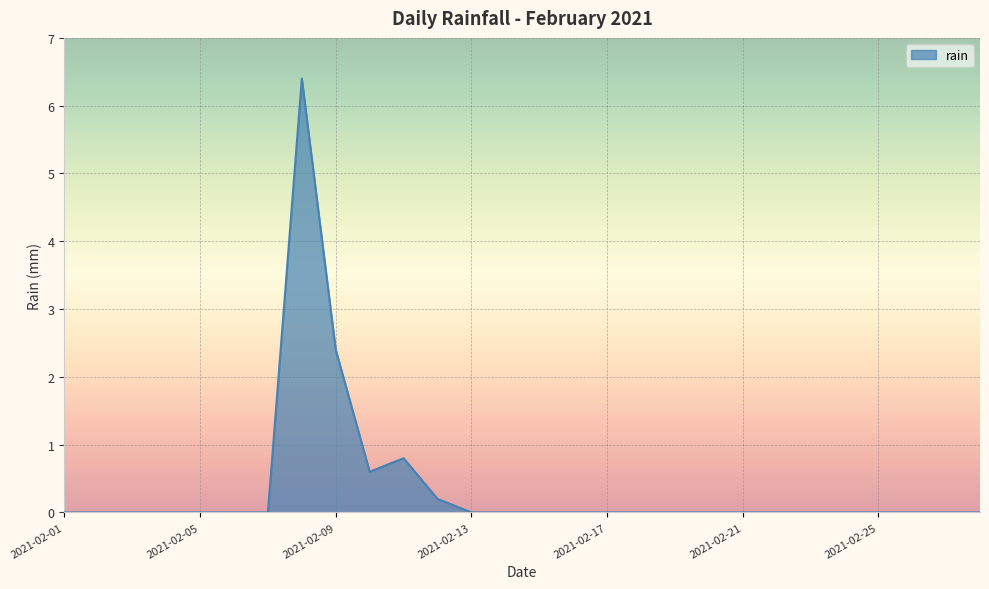

What is the greatest value displayed?

6.4